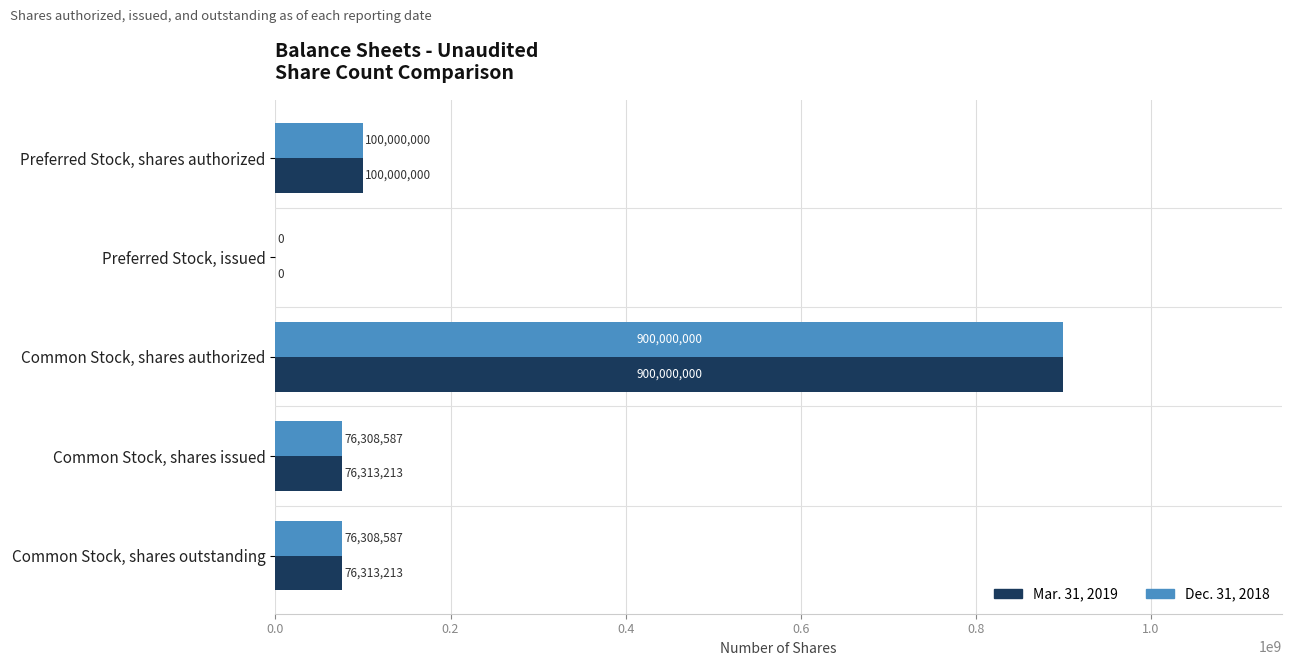

What is the sum of the Dec. 31, 2018 values at Common Stock, shares outstanding and Preferred Stock, shares authorized?

176308587